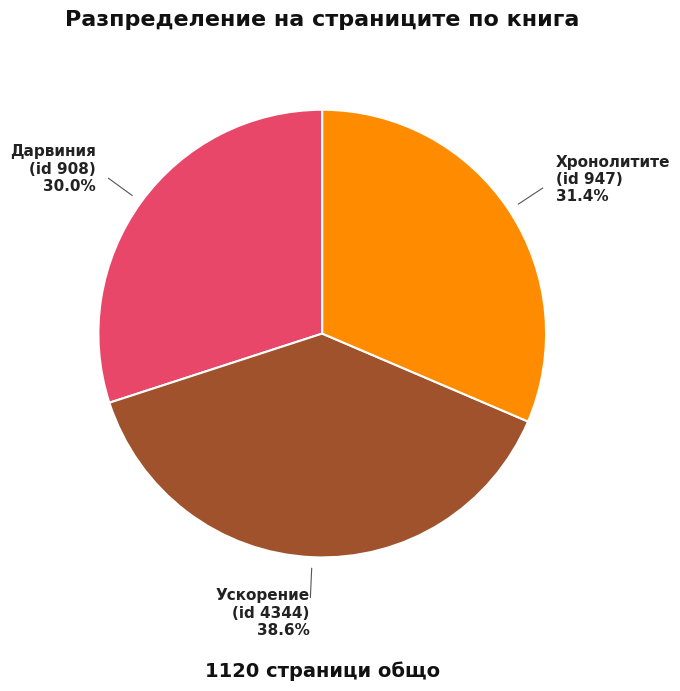

Count the number of slices in the pie.

3